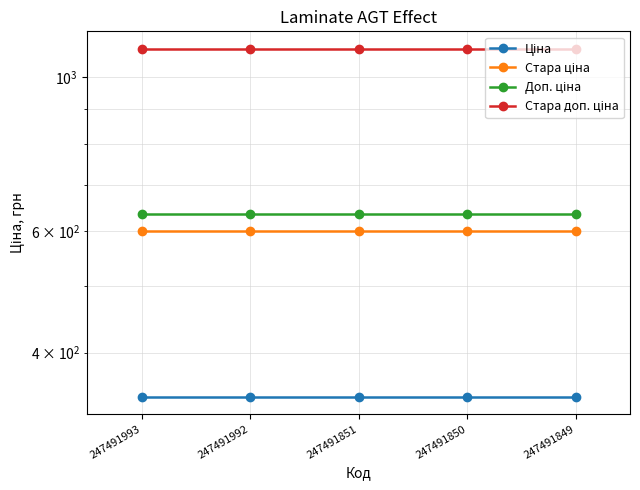

Which series has the largest range (max minus min)?

Ціна